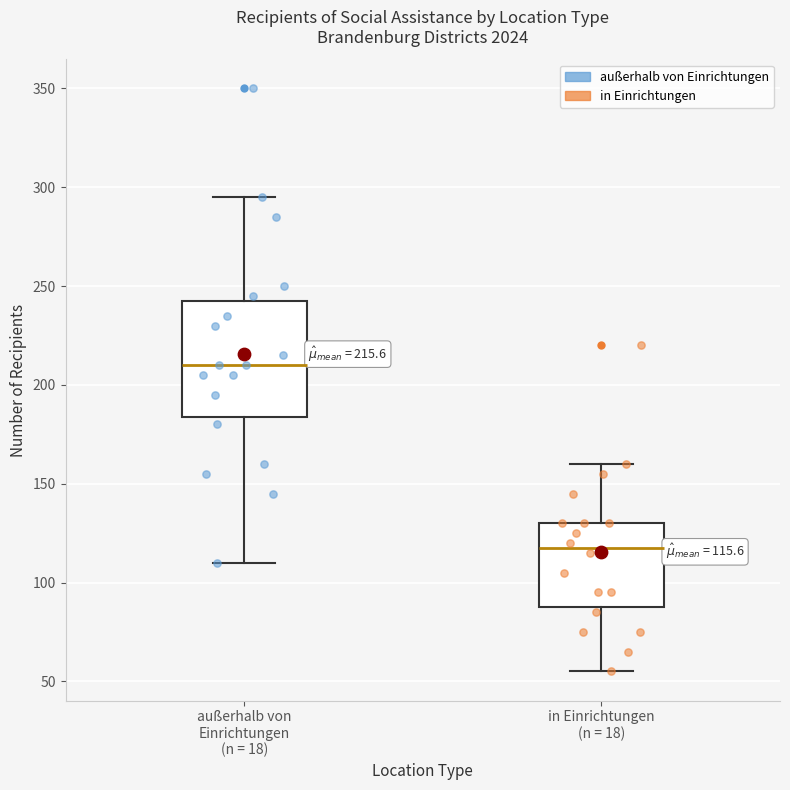

Which box is the tallest, from its lower edge to its upper edge?

außerhalb von Einrichtungen (n = 18)